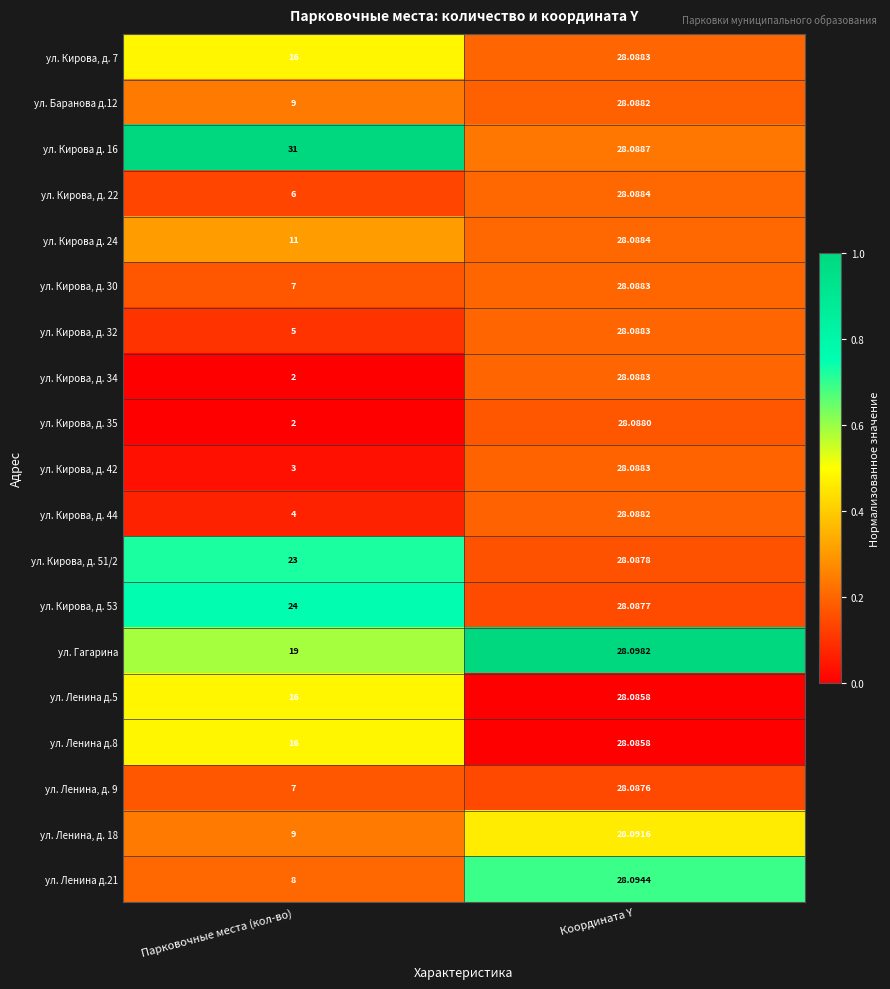

What is the total value across all series at Координата Y?

533.7